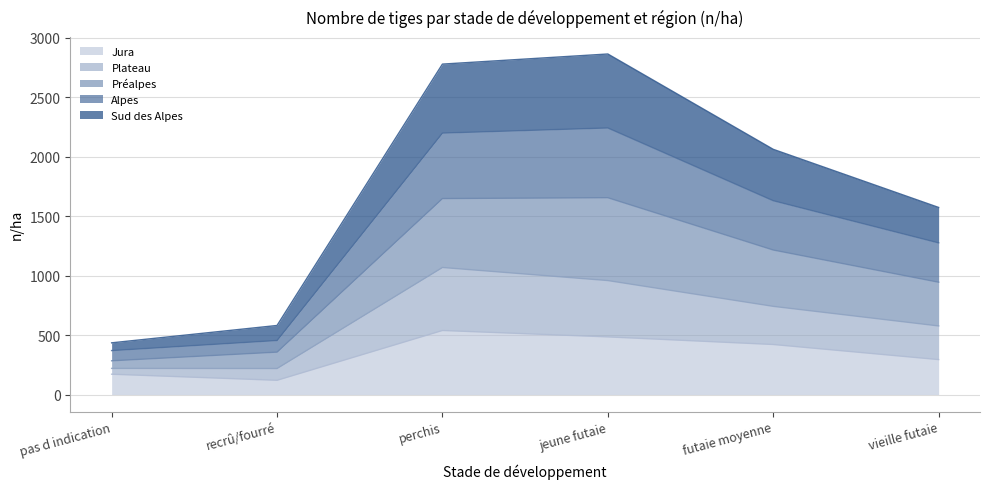

The value of Jura at vieille futaie is 294. True or false?

True